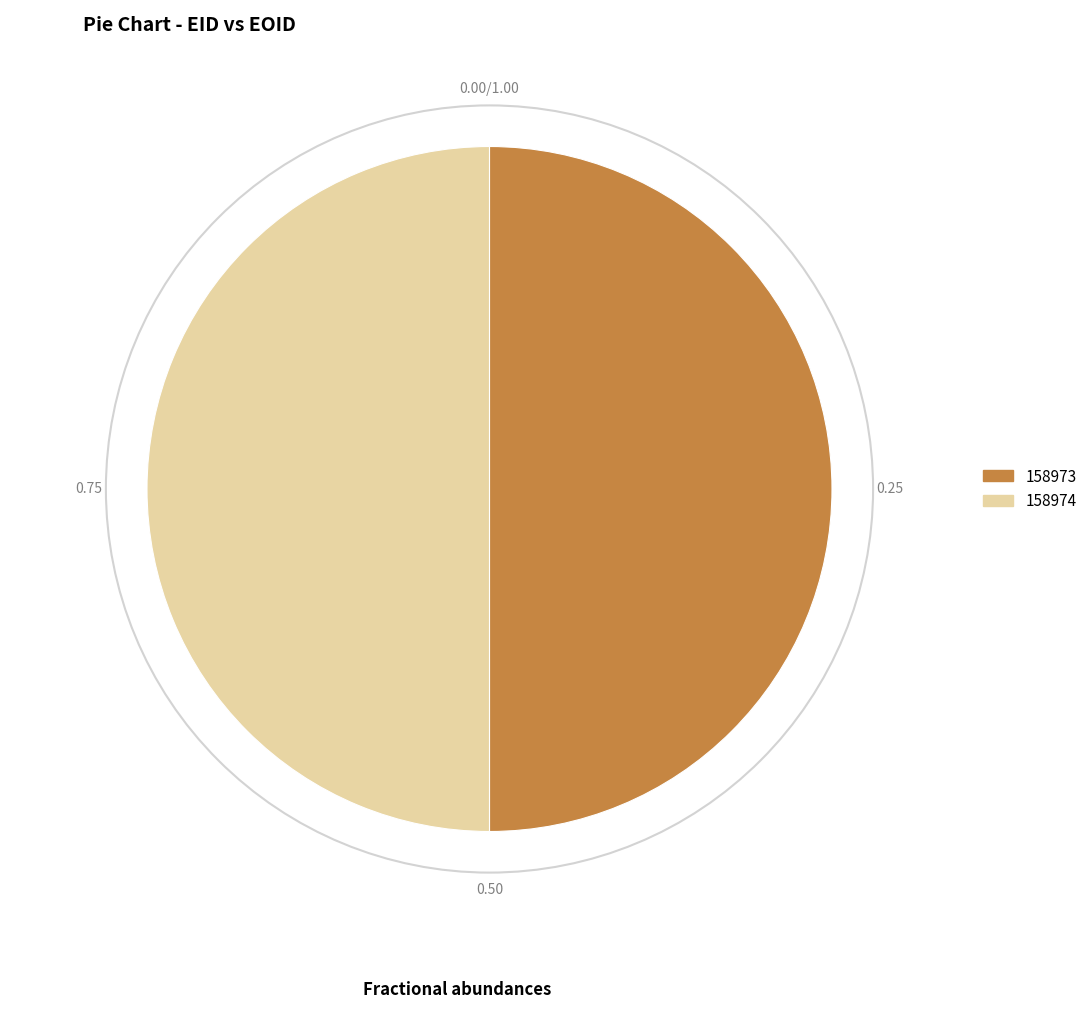

What is the ratio of the value at 158973 to the value at 158974?

1.0